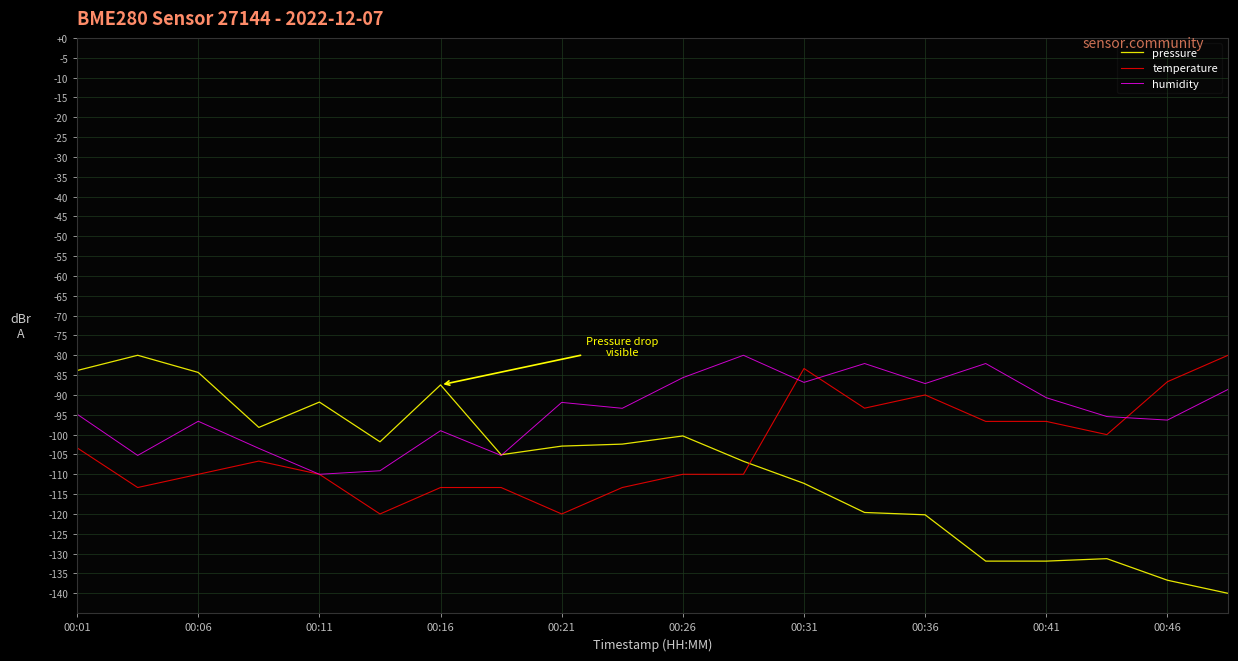

Which series has the widest spread of values?

pressure